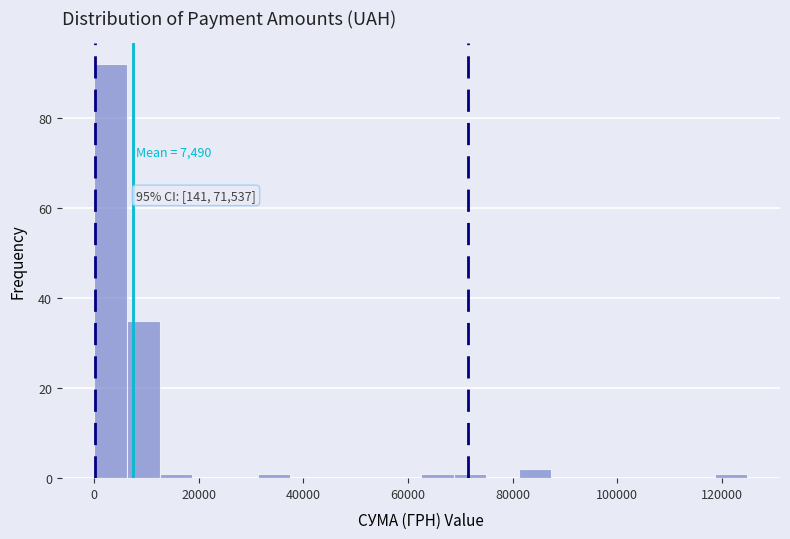

Around what value on the x-axis is the tallest bar? Give the approximate position of its centre, as read against the axis.

4000